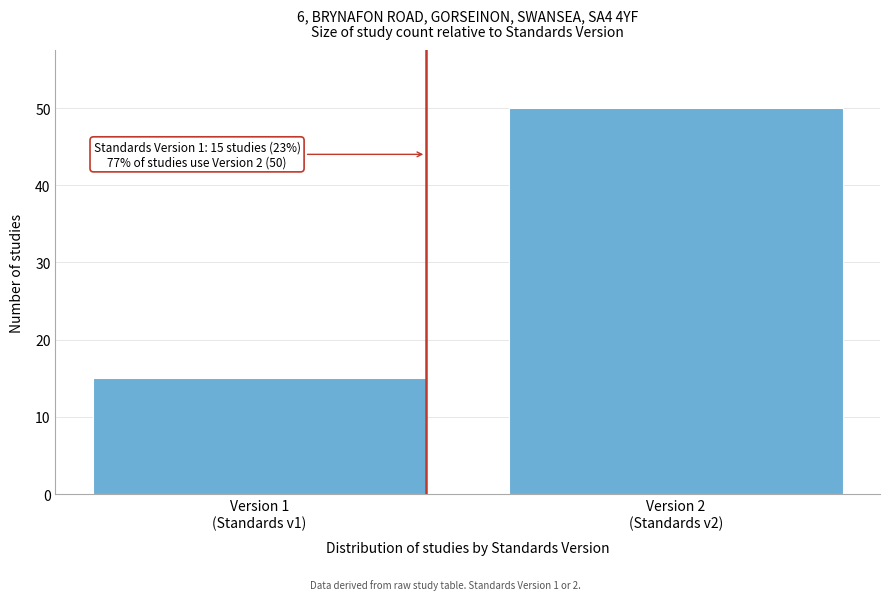

Reading left to right, transcribe all the data shown in this chart.

15	50